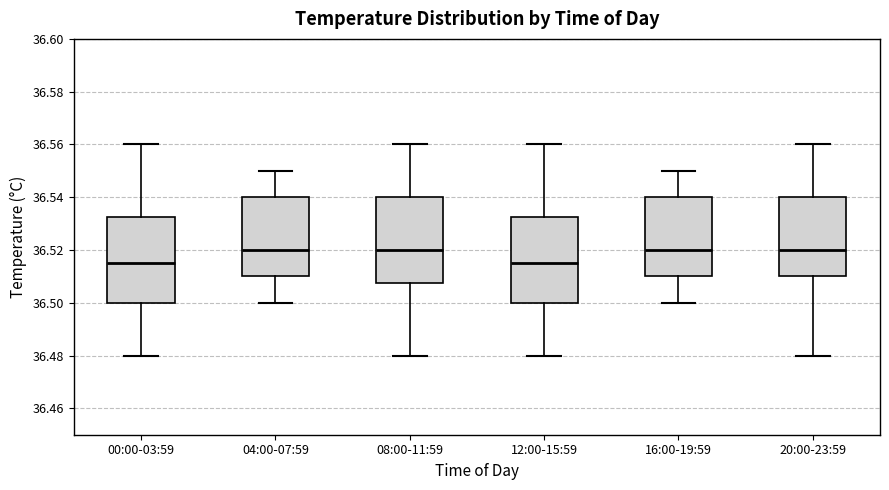

Where does the median line of the box for 00:00-03:59 sit on the y-axis? The values are not printed on the chart, so give them approximately, as read against the axis.

36.516